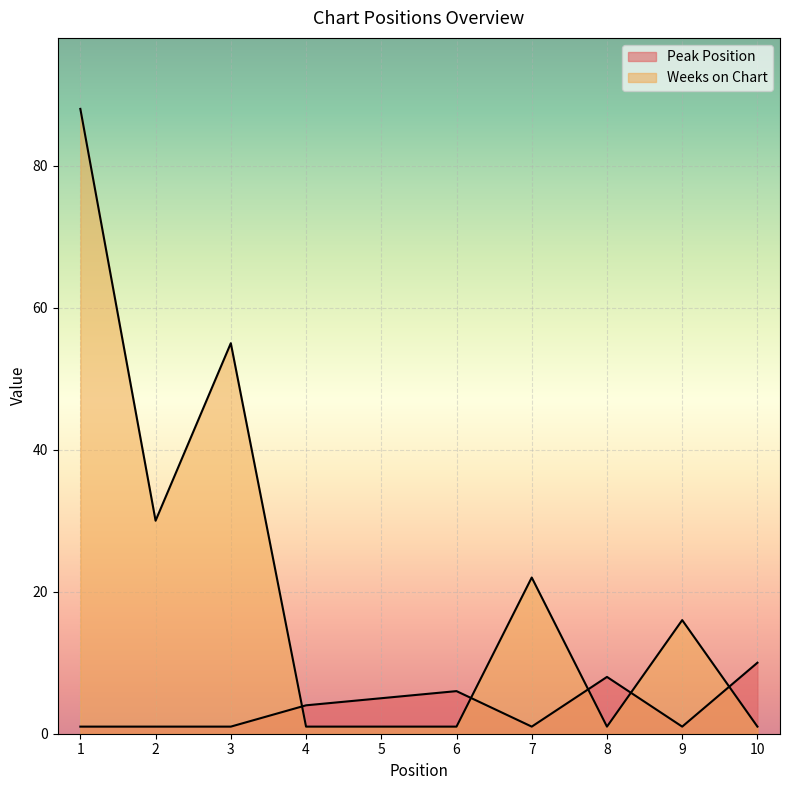

Where do Weeks on Chart and Peak Position first cross each other?

3 and 4